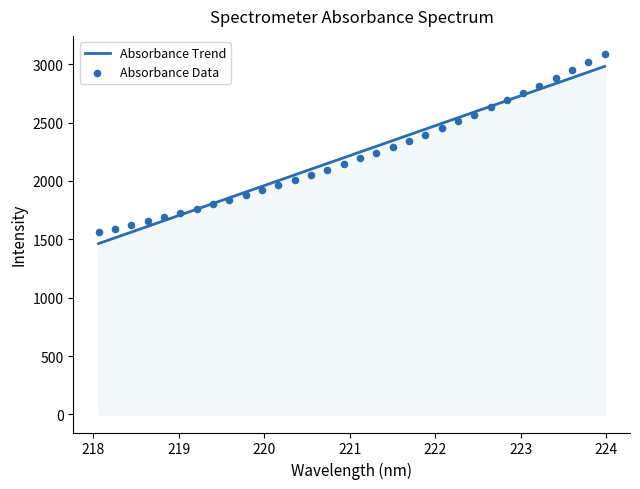

Which series has the largest total across all categories?

Absorbance Trend